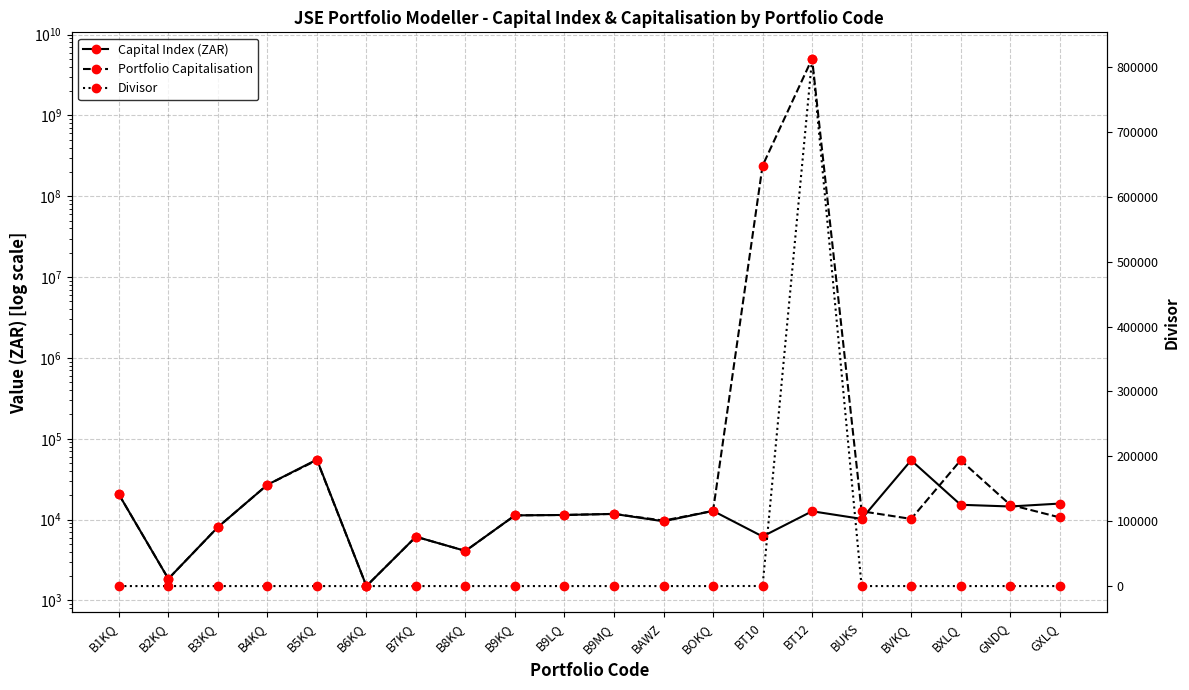

In Portfolio Capitalisation, how many points are lower than both neighbors (excluding endpoints)?

5